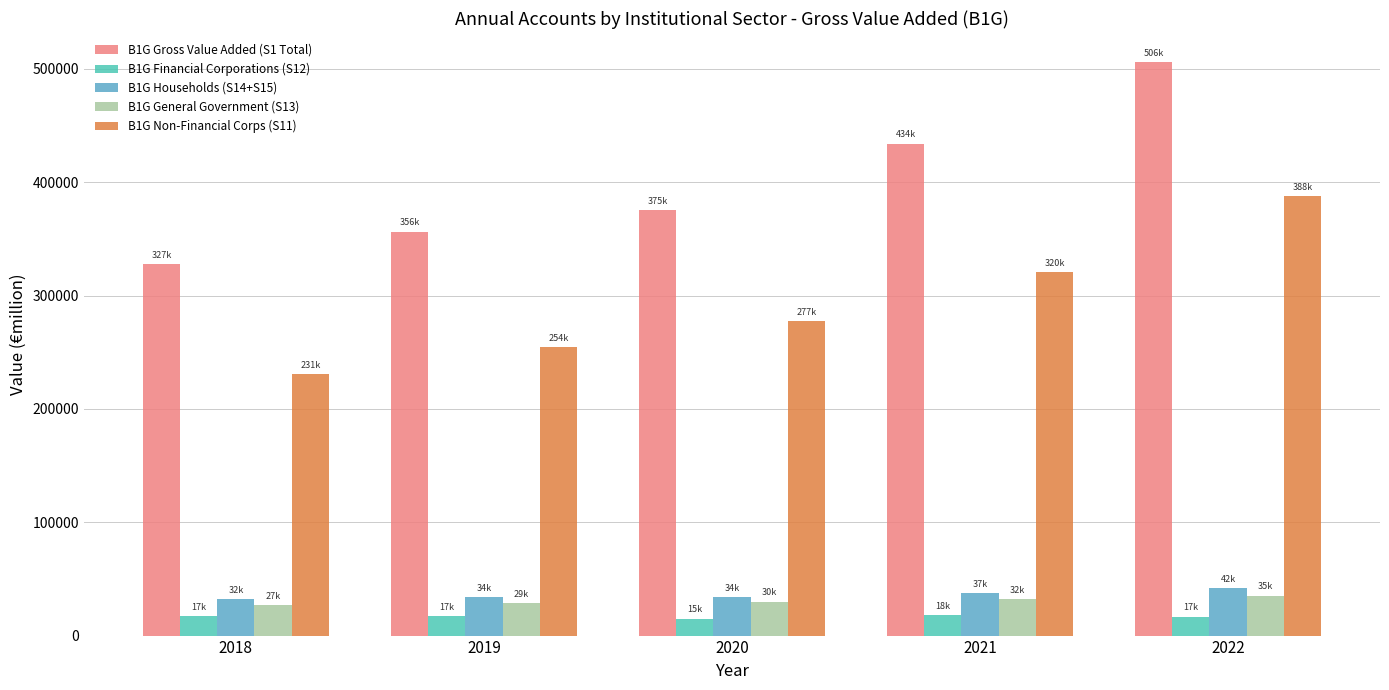

Where does the B1G General Government (S13) series first go above 29932?

2020